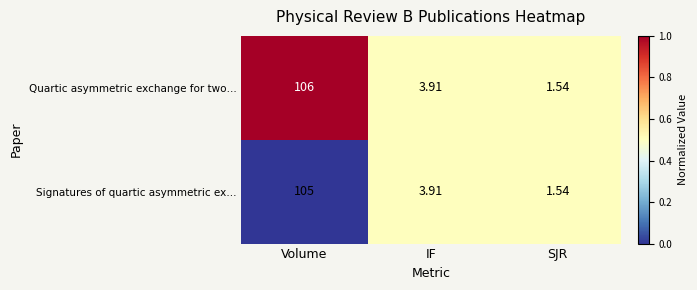

At which label does Signatures of quartic asymmetric ex… reach its minimum?

SJR